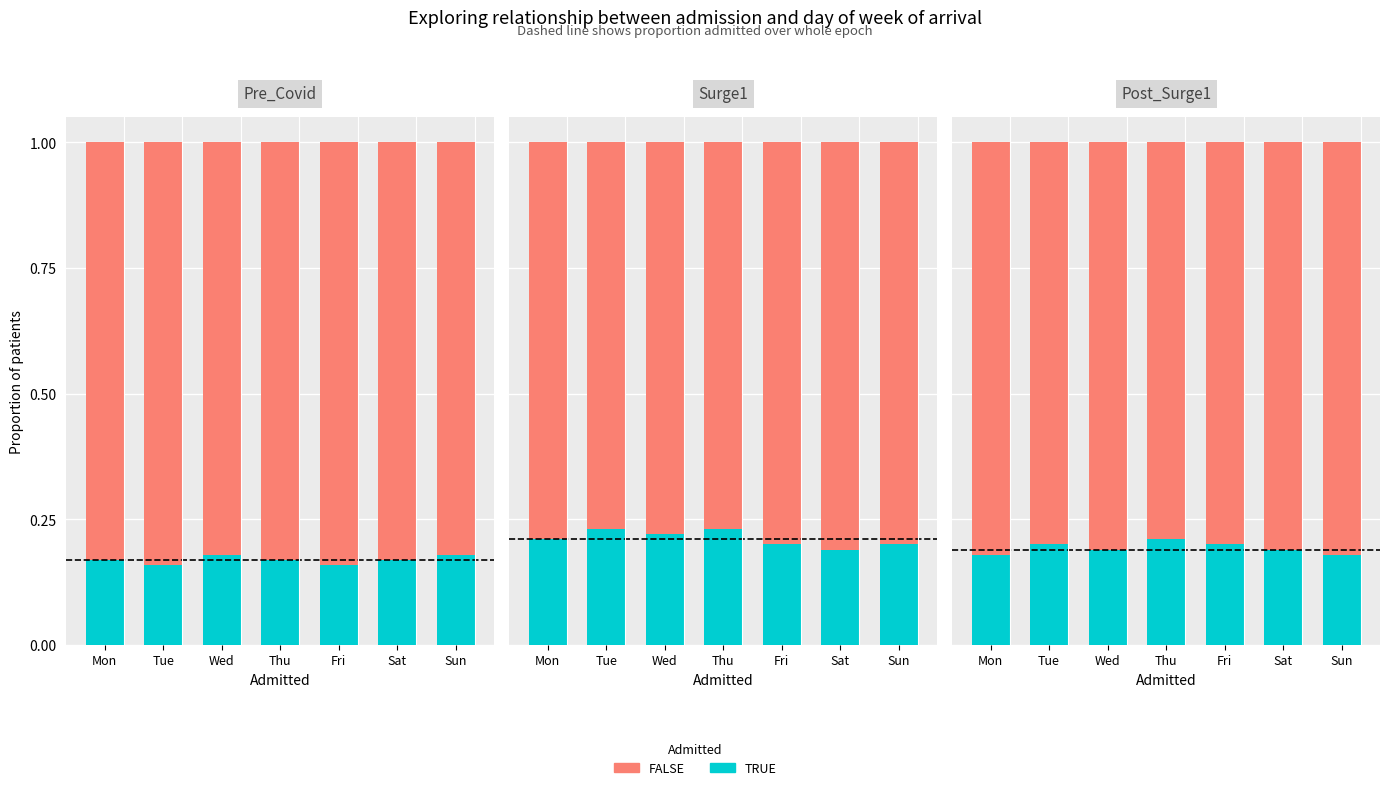

At how many categories does at least one series exceed 0?

7